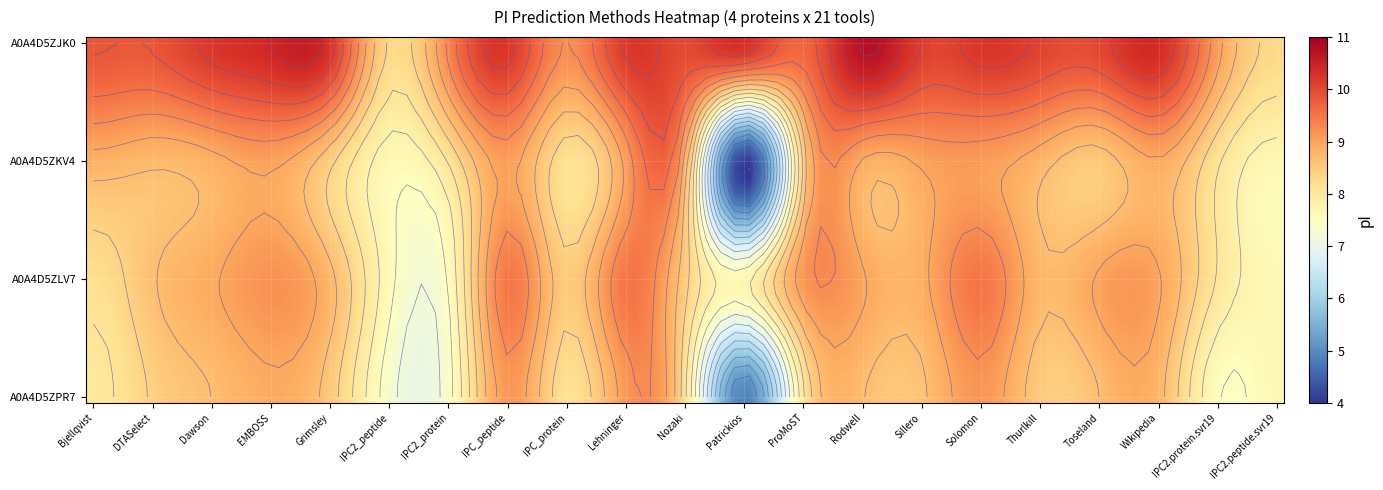

List the labels in order of A0A4D5ZLV7 value, largest first.

Lehninger, Solomon, IPC_peptide, EMBOSS, ProMoST, Toseland, Rodwell, Wikipedia, Dawson, Sillero, Grimsley, Thurlkill, DTASelect, Nozaki, IPC_protein, Bjellqvist, IPC2.protein.svr19, Patrickios, IPC2.peptide.svr19, IPC2_peptide, IPC2_protein